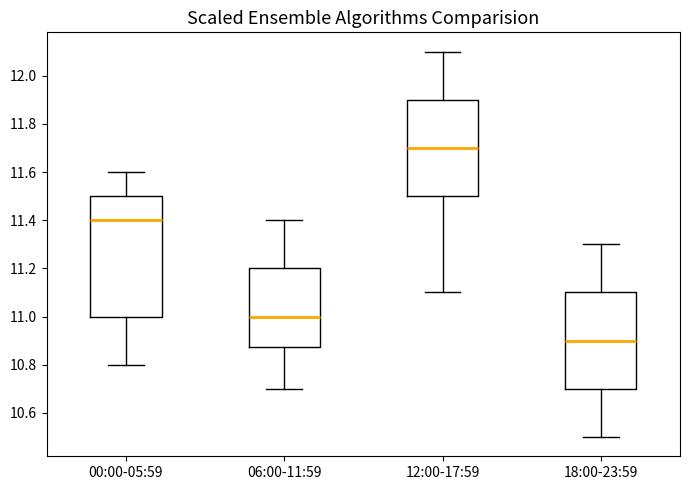

Where does the lower whisker of the box for 00:00-05:59 end on the y-axis? The values are not printed on the chart, so give them approximately, as read against the axis.

10.80